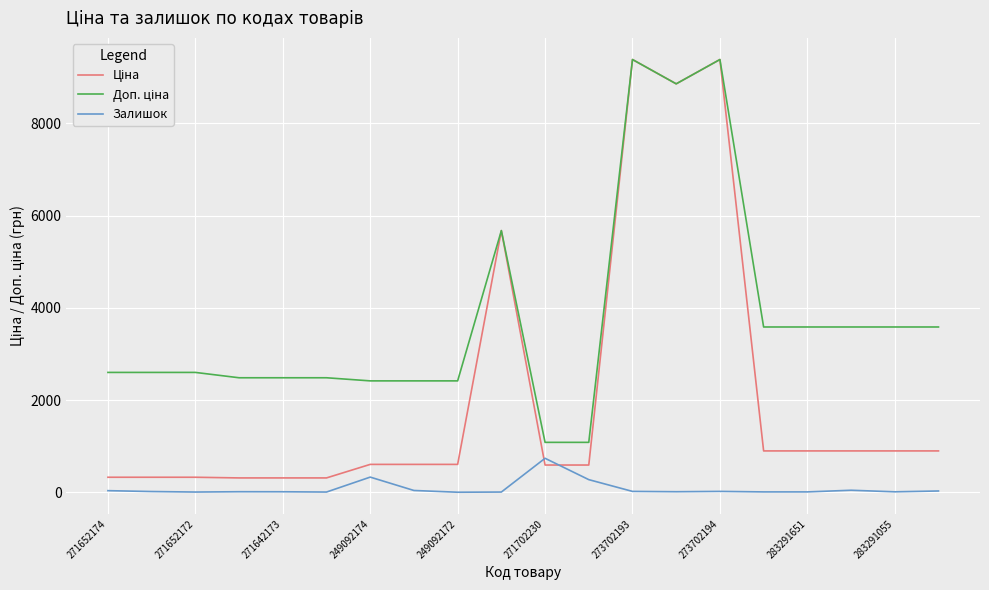

What is the greatest value displayed?

9384.0